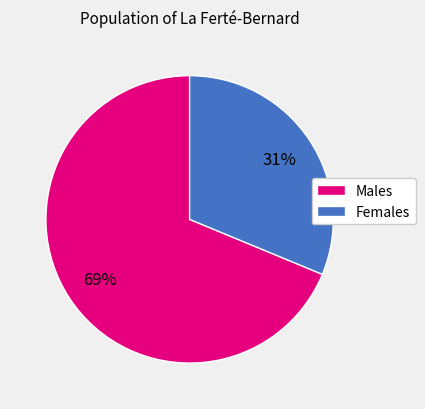

Is there any slice that represents more than half of the pie?

Yes